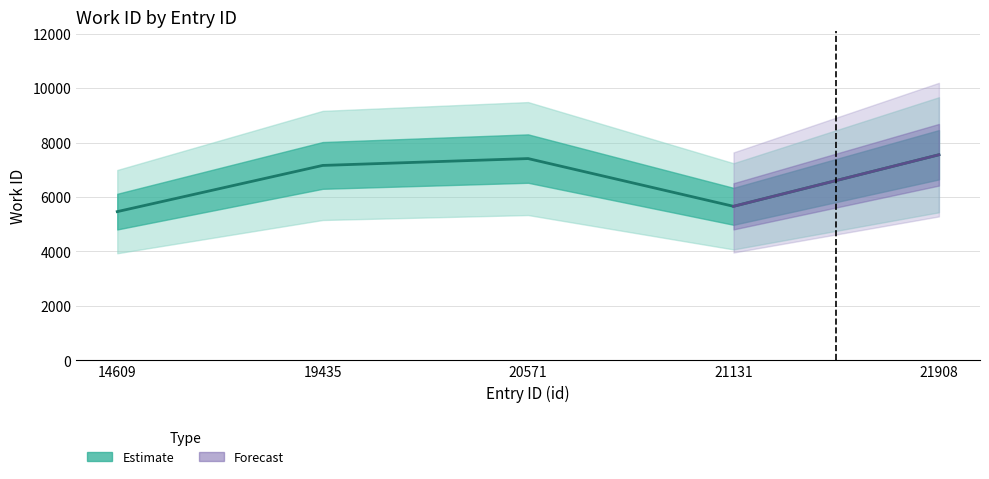

True or false: the data shows 10002 at 21908.

False